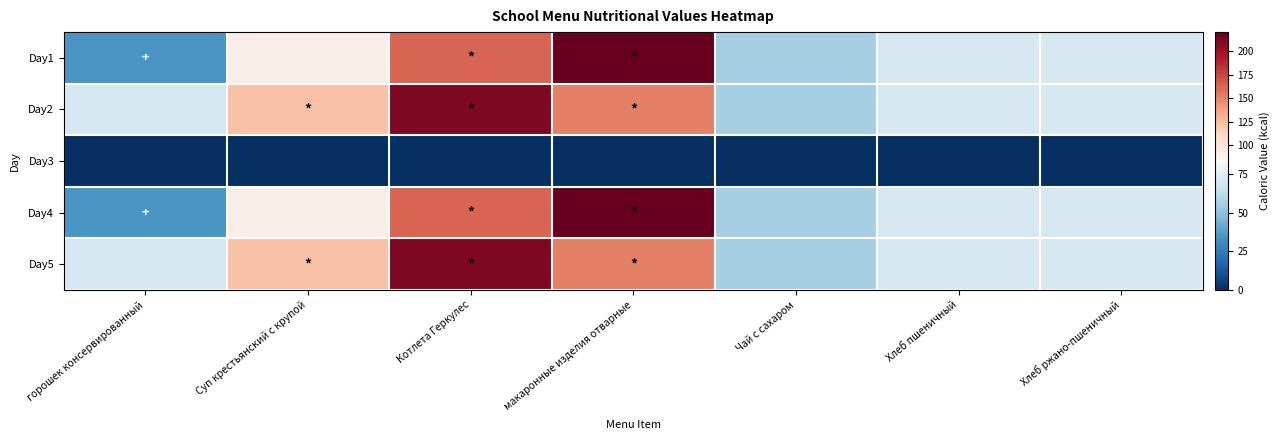

Reading right to left, transcribe all the data shown in this chart.

Day1: Хлеб ржано-пшеничный=69.9	Хлеб пшеничный=70.3	Чай с сахаром=56.0	макаронные изделия отварные=220.5	Котлета Геркулес=163.7	Суп крестьянский с крупой=92.8	горошек консервированный=34.8
Day2: Хлеб ржано-пшеничный=69.9	Хлеб пшеничный=70.3	Чай с сахаром=56.0	макаронные изделия отварные=153.0	Котлета Геркулес=211.0	Суп крестьянский с крупой=123.4	горошек консервированный=69.0
Day3: Хлеб ржано-пшеничный=0.0	Хлеб пшеничный=0.0	Чай с сахаром=0.0	макаронные изделия отварные=0.0	Котлета Геркулес=0.0	Суп крестьянский с крупой=0.0	горошек консервированный=0.0
Day4: Хлеб ржано-пшеничный=69.9	Хлеб пшеничный=70.3	Чай с сахаром=56.0	макаронные изделия отварные=220.5	Котлета Геркулес=163.7	Суп крестьянский с крупой=92.8	горошек консервированный=34.8
Day5: Хлеб ржано-пшеничный=69.9	Хлеб пшеничный=70.3	Чай с сахаром=56.0	макаронные изделия отварные=153.0	Котлета Геркулес=211.0	Суп крестьянский с крупой=123.4	горошек консервированный=69.0